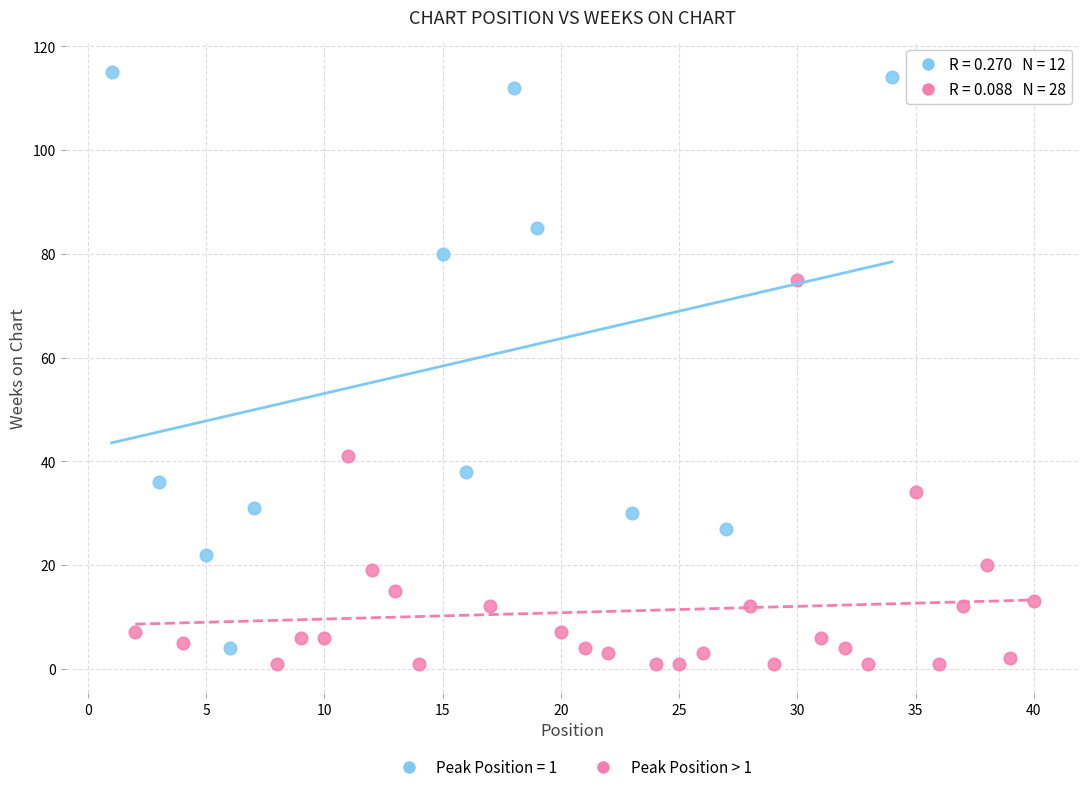

Which series has the widest spread of Y values?

Peak Position = 1